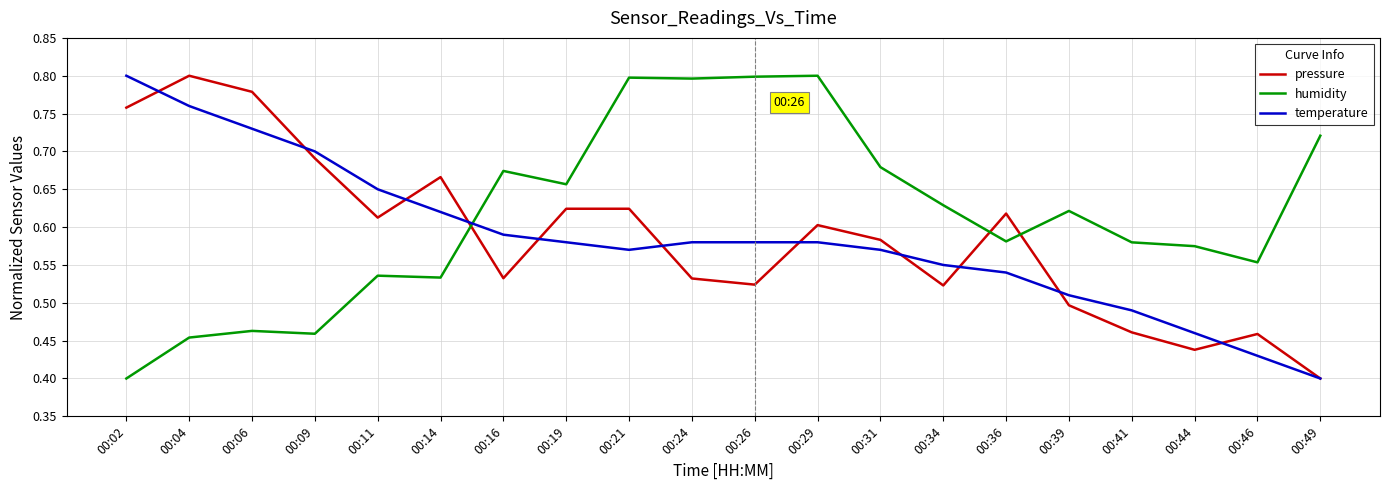

At 00:14, list the series in order from smallest to largest.

humidity, temperature, pressure